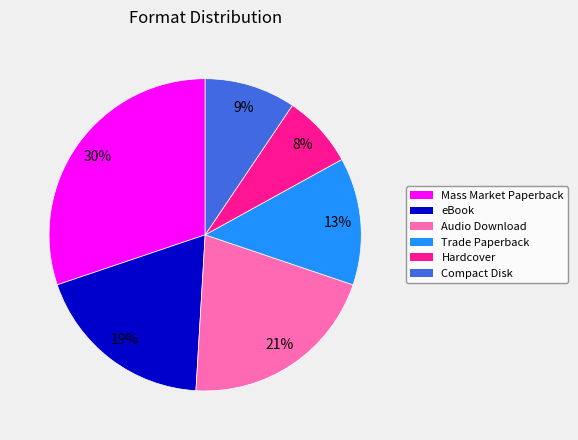

To the nearest percent, what is the combined percentage of eBook and Compact Disk?

28%